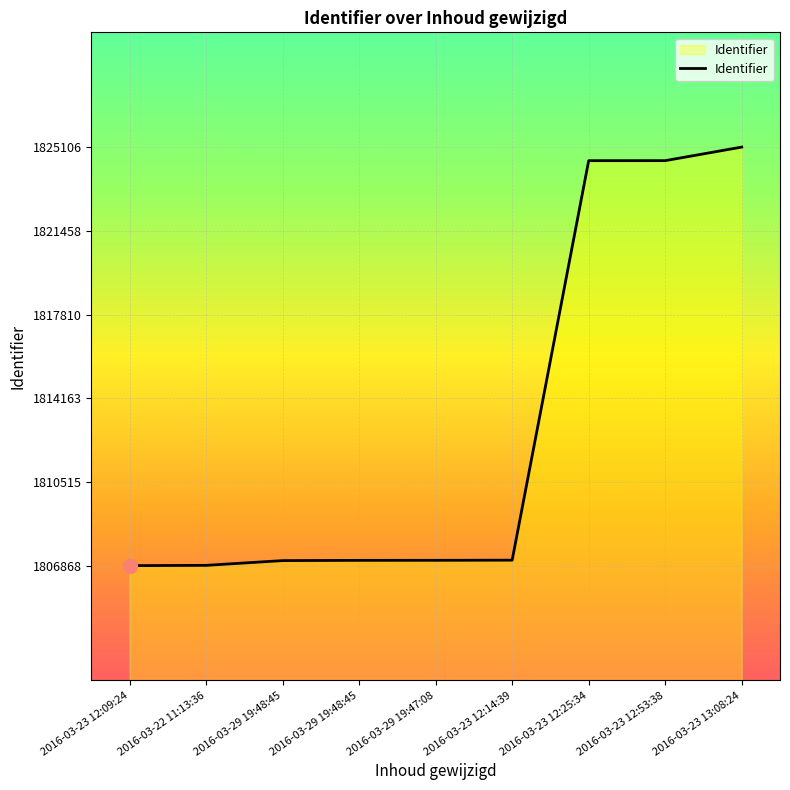

Which has a higher value, 2016-03-23 12:14:39 or 2016-03-29 19:48:45?

2016-03-23 12:14:39